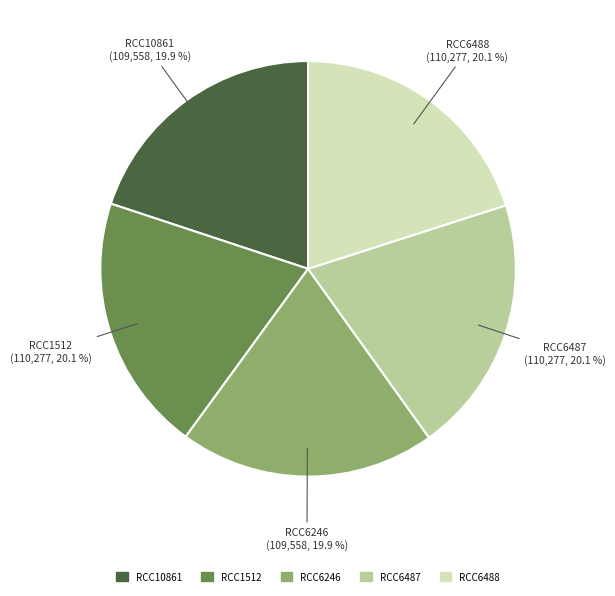

Approximately how many times larger is the value at RCC6488 compared to RCC1512?

1.0